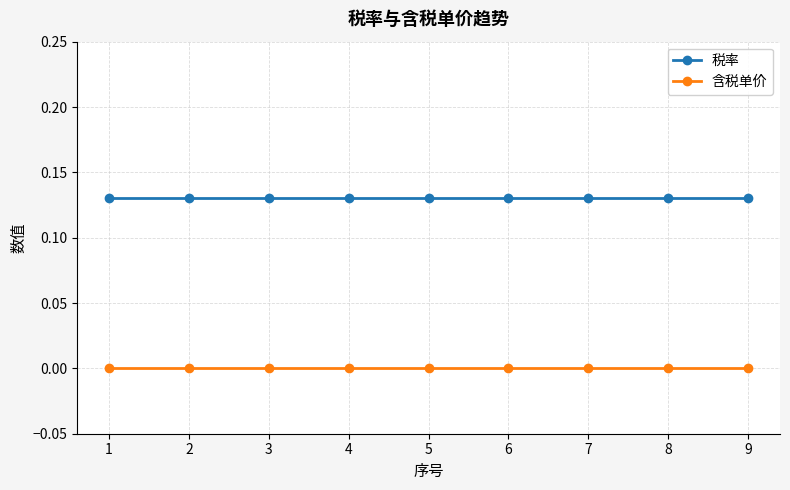

True or false: 含税单价 and 税率 cross at least once.

False